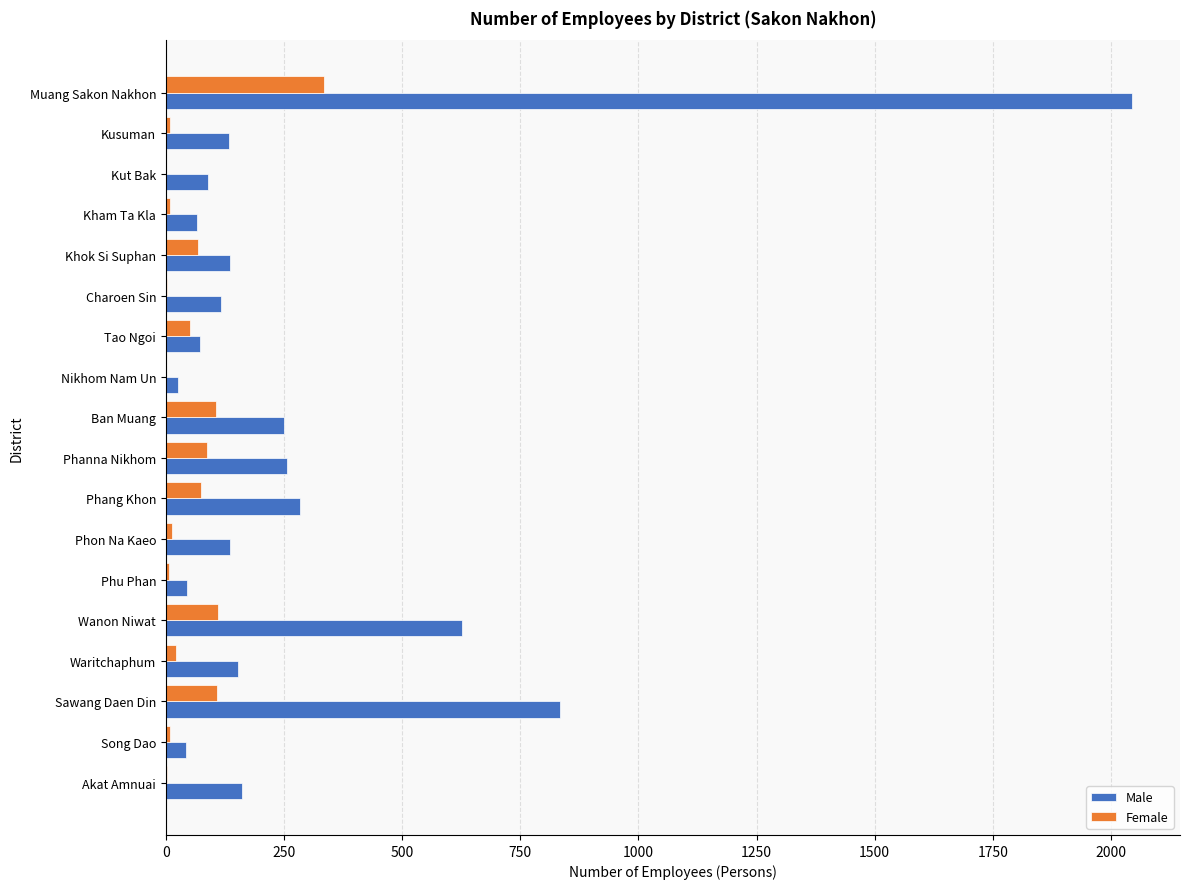

Is it true that Male equals 650 at Muang Sakon Nakhon?

False